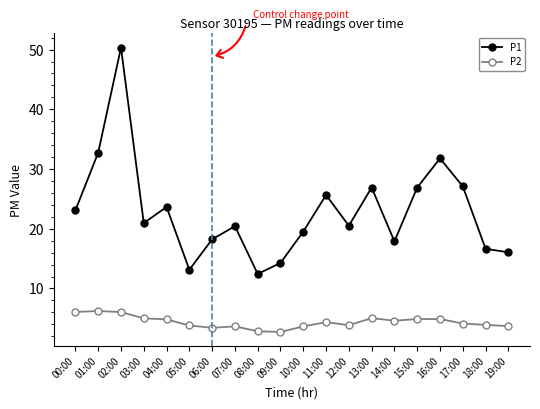

At which label does P1 reach its peak?

02:00